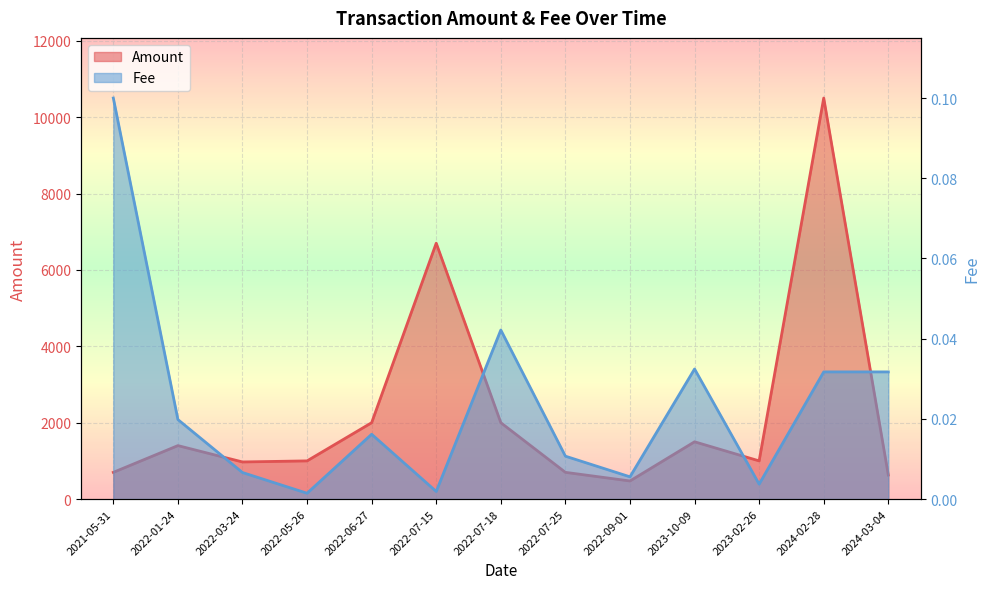

What is the label of the 1st point from the left?

2021-05-31